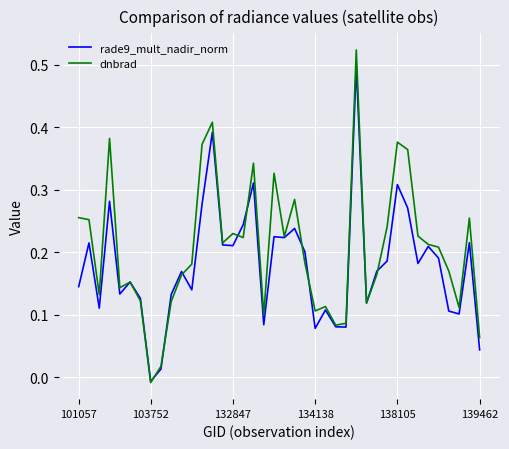

How many lines are shown in the chart?

2